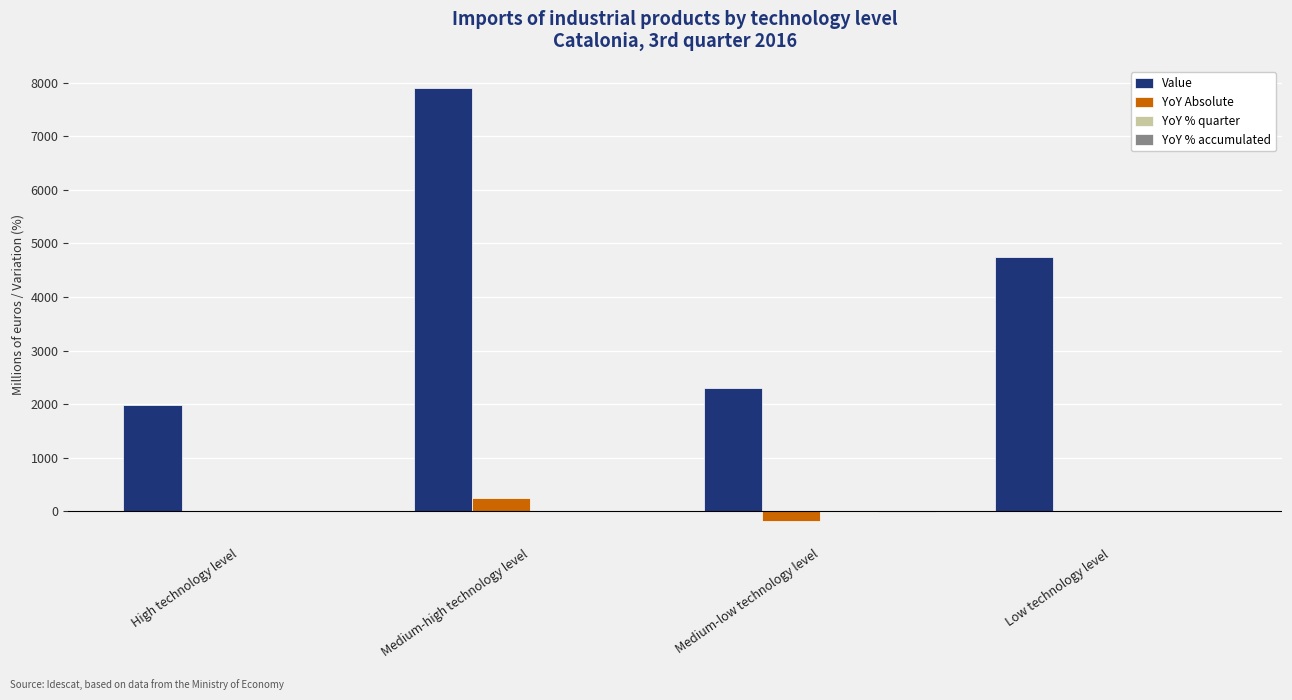

Where is Value nearest to the value 4940?

Low technology level